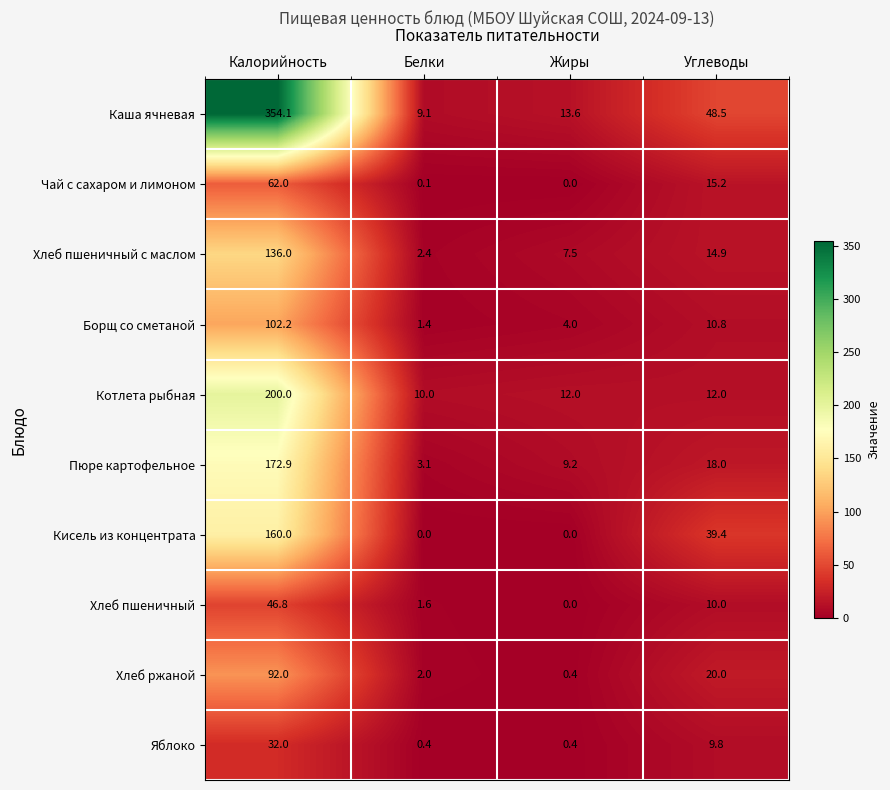

Where does the Хлеб ржаной series first go above 20?

Калорийность